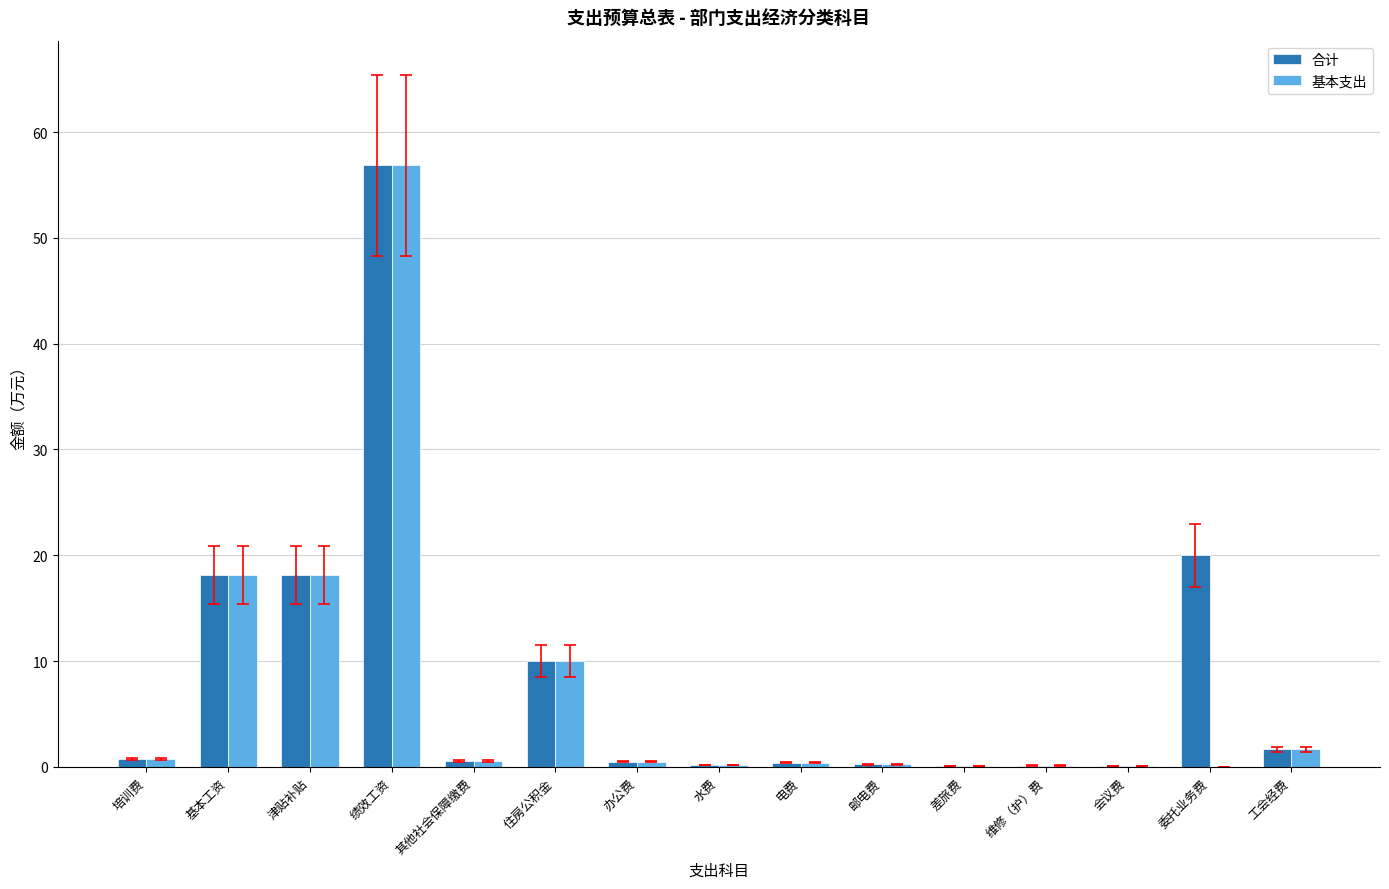

The 基本支出 series shows 0.0 at 委托业务费. True or false?

True